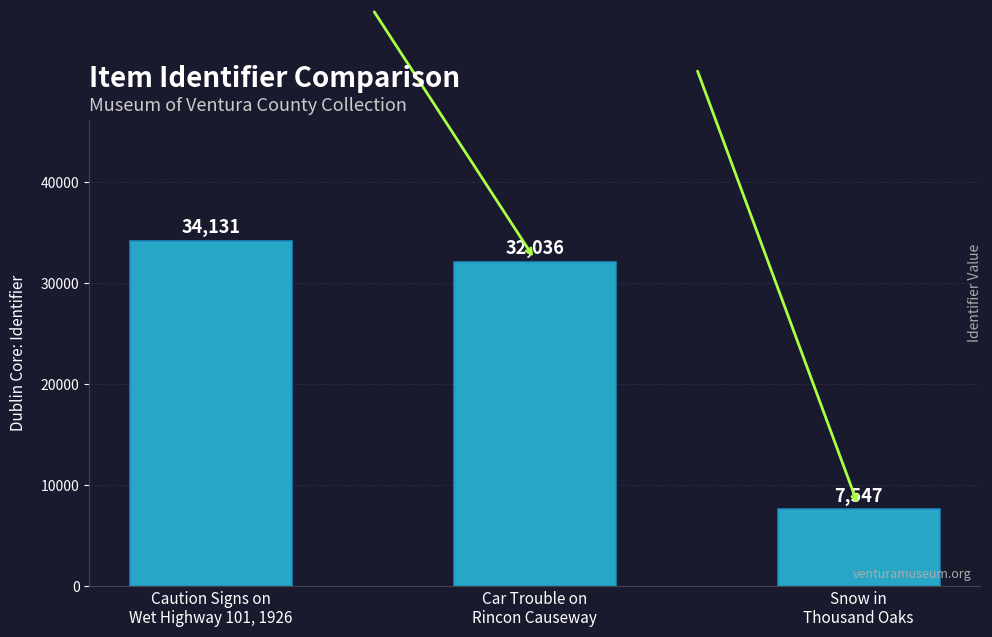

Reading left to right, what are all the values shown in this chart?

Caution Signs on
Wet Highway 101, 1926=34131	Car Trouble on
Rincon Causeway=32036	Snow in
Thousand Oaks=7547